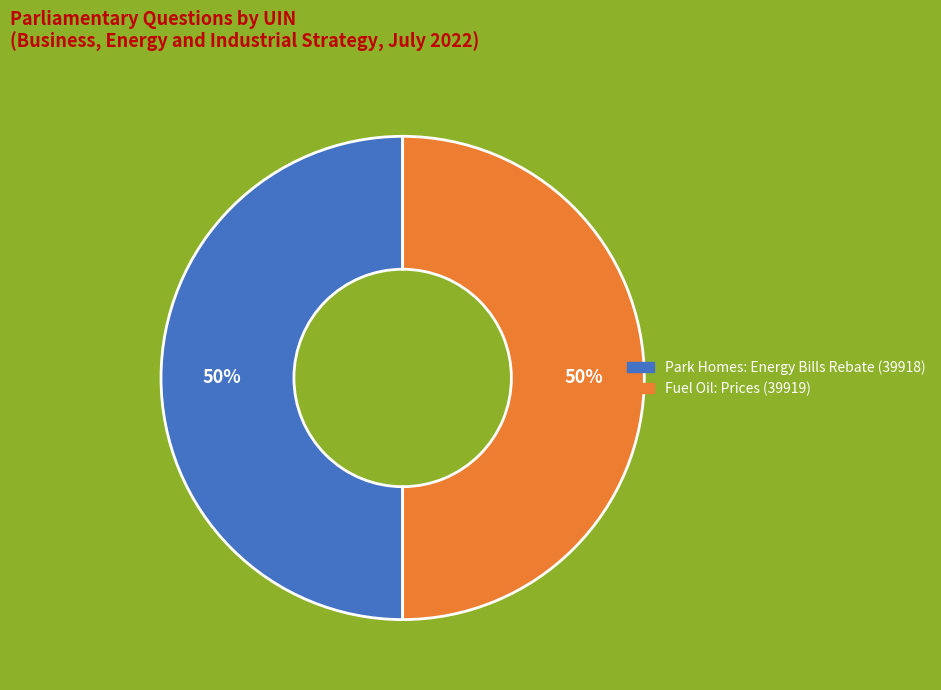

To the nearest percent, what is the average slice percentage?

50%